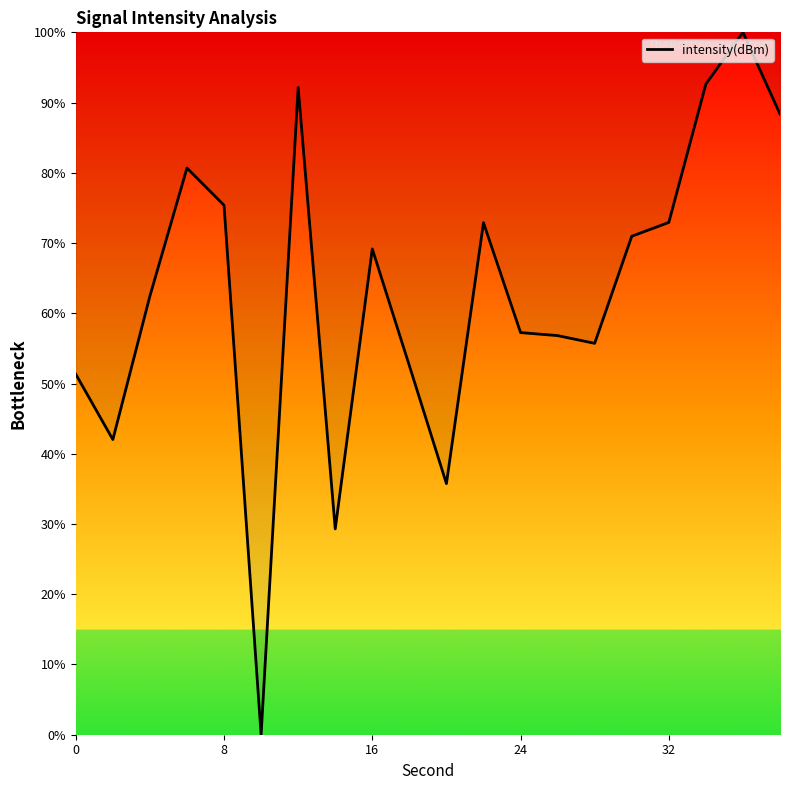

What is the maximum value shown in the chart?

100.0